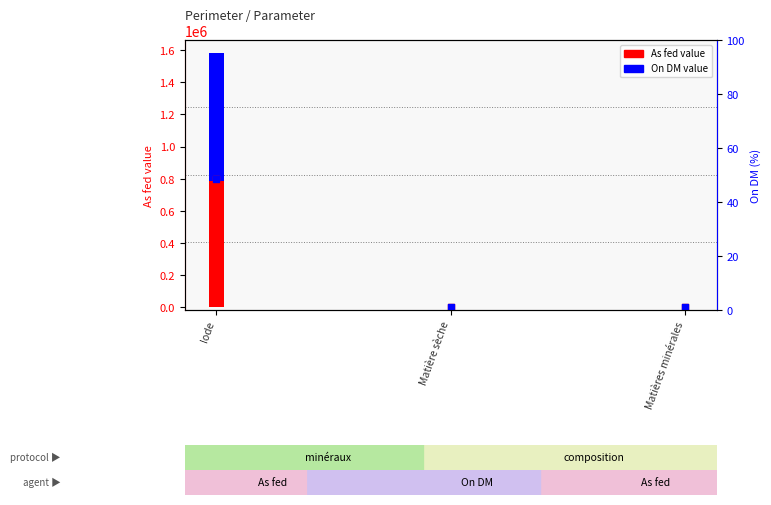

Which series contains the highest Y value?

On DM